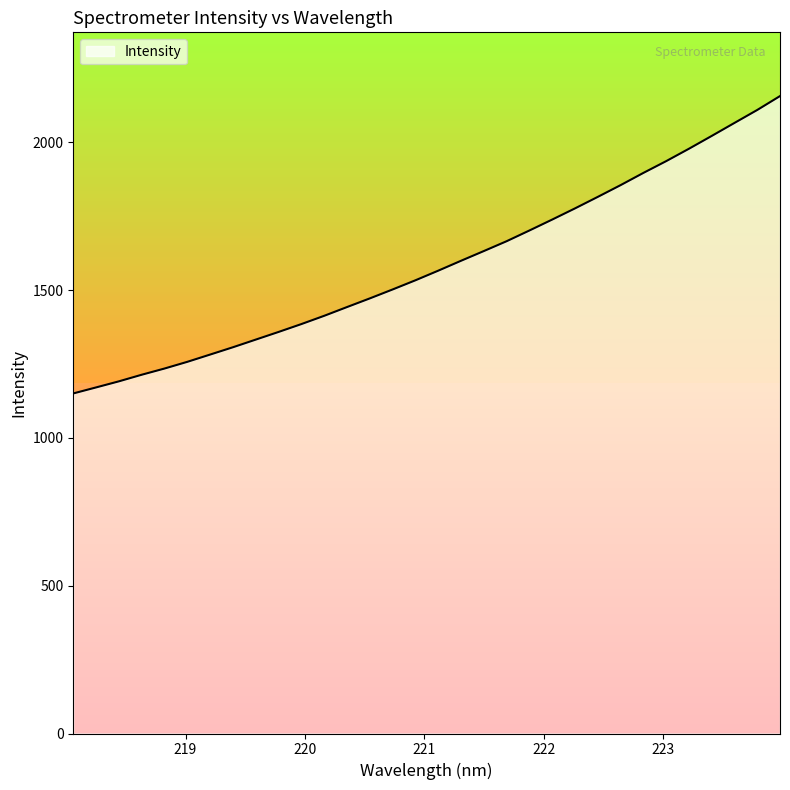

What is the maximum value shown in the chart?

2155.9